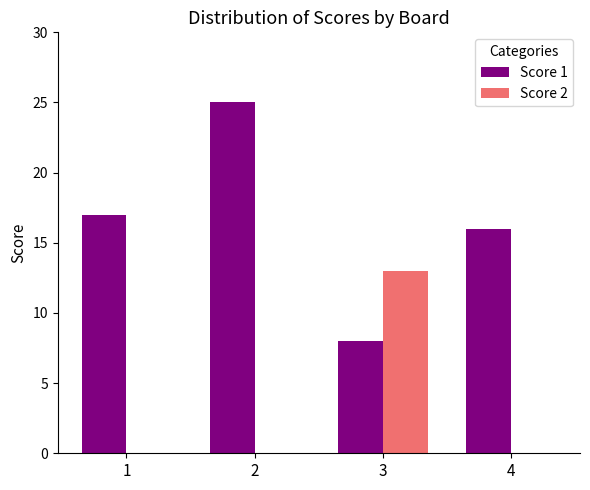

Is the value of Score 1 at 4 greater than the value of Score 2 at 2?

Yes